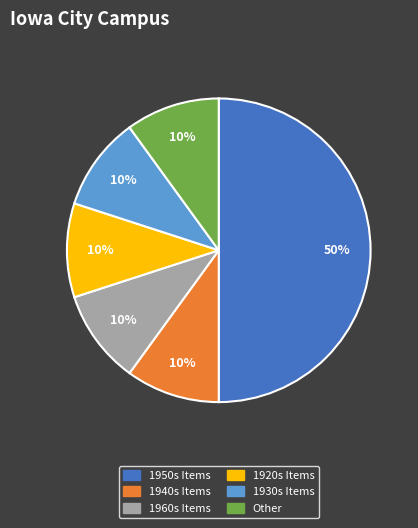

To the nearest percent, what is the difference between the largest and smallest slice percentages?

40%